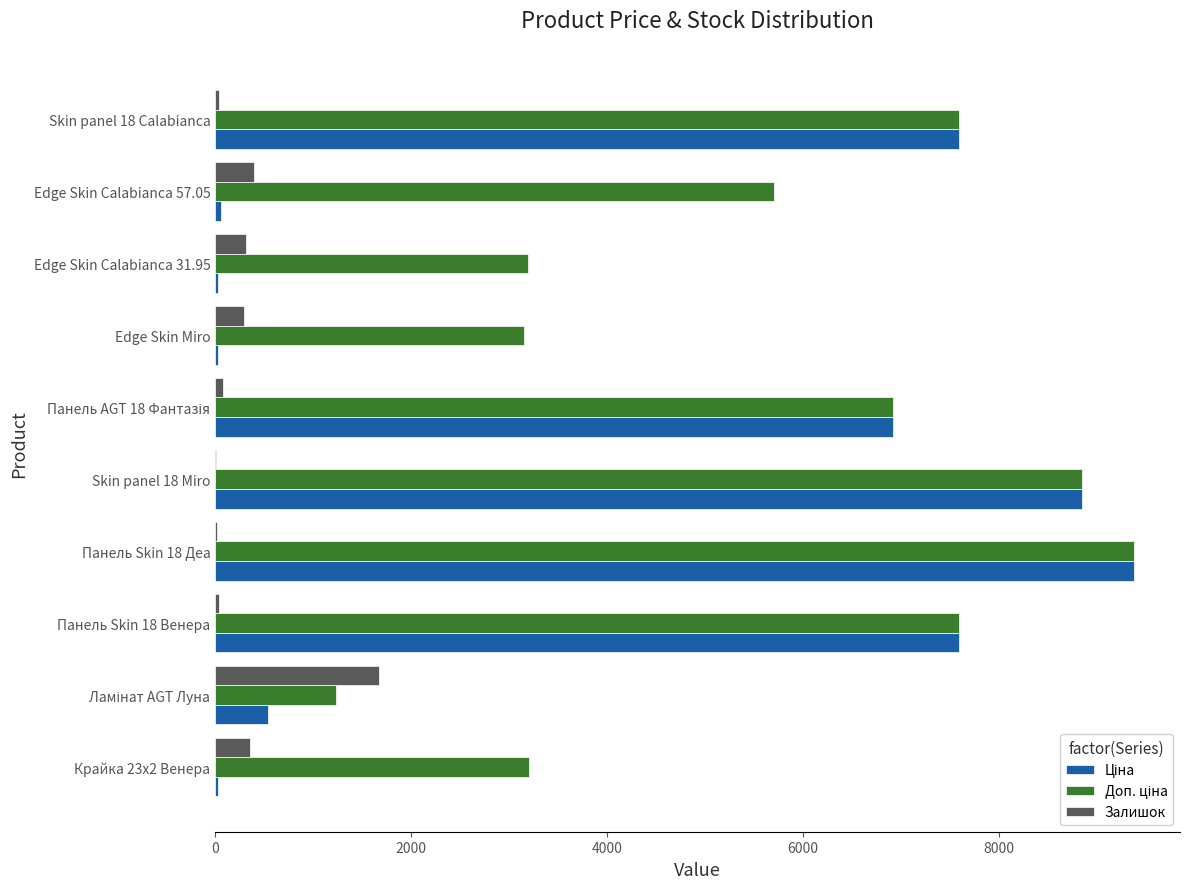

Which label corresponds to the largest value in the chart?

Панель Skin 18 Деа